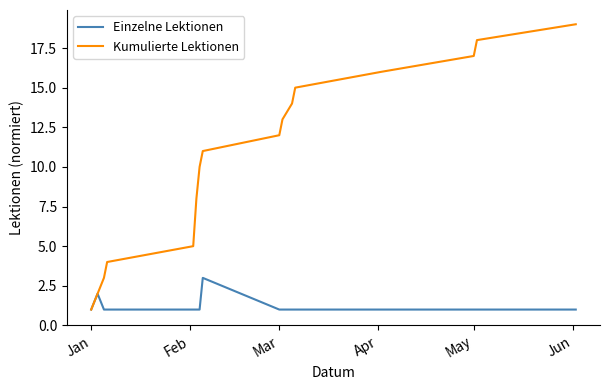

Which series has the largest range (max minus min)?

Kumulierte Lektionen